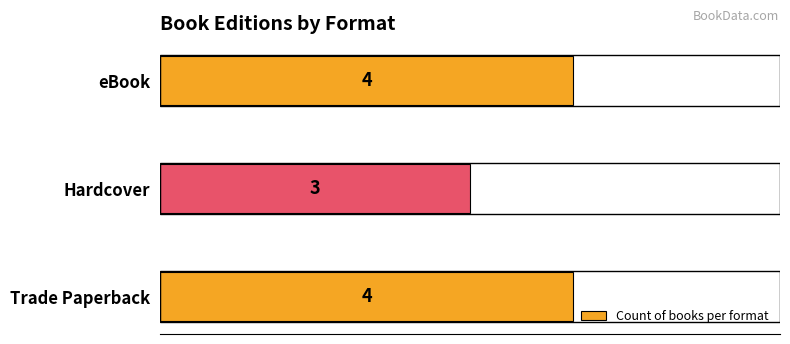

The chart shows a value of 6 at eBook. True or false?

False